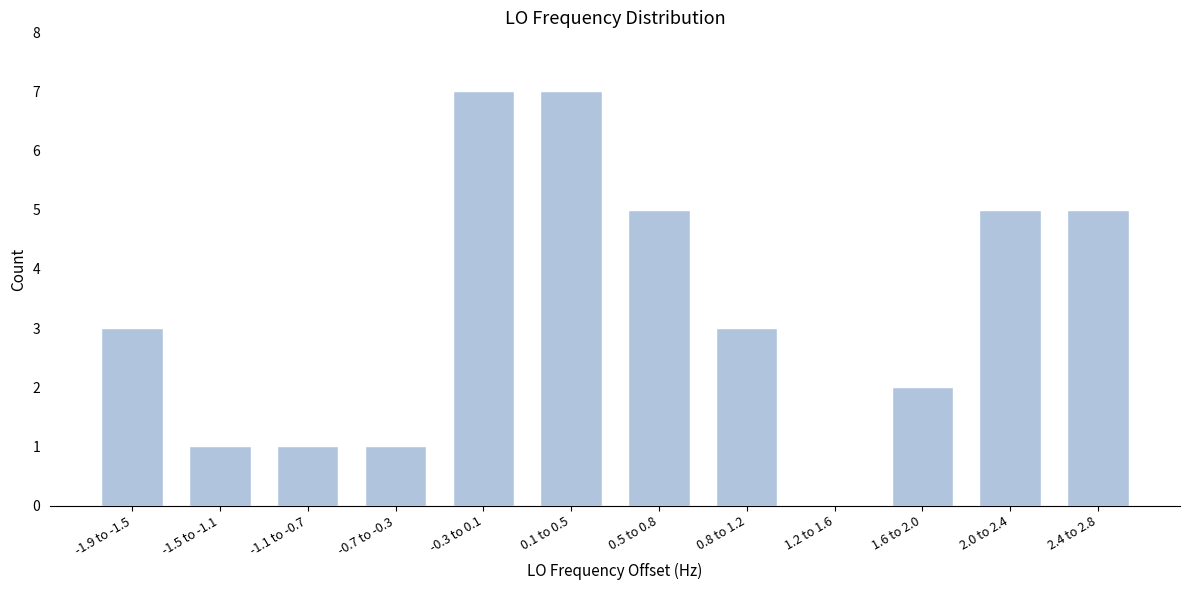

Reading left to right, what are all the values shown in this chart?

-1.9 to -1.5=3	-1.5 to -1.1=1	-1.1 to -0.7=1	-0.7 to -0.3=1	-0.3 to 0.1=7	0.1 to 0.5=7	0.5 to 0.8=5	0.8 to 1.2=3	1.2 to 1.6=0	1.6 to 2.0=2	2.0 to 2.4=5	2.4 to 2.8=5